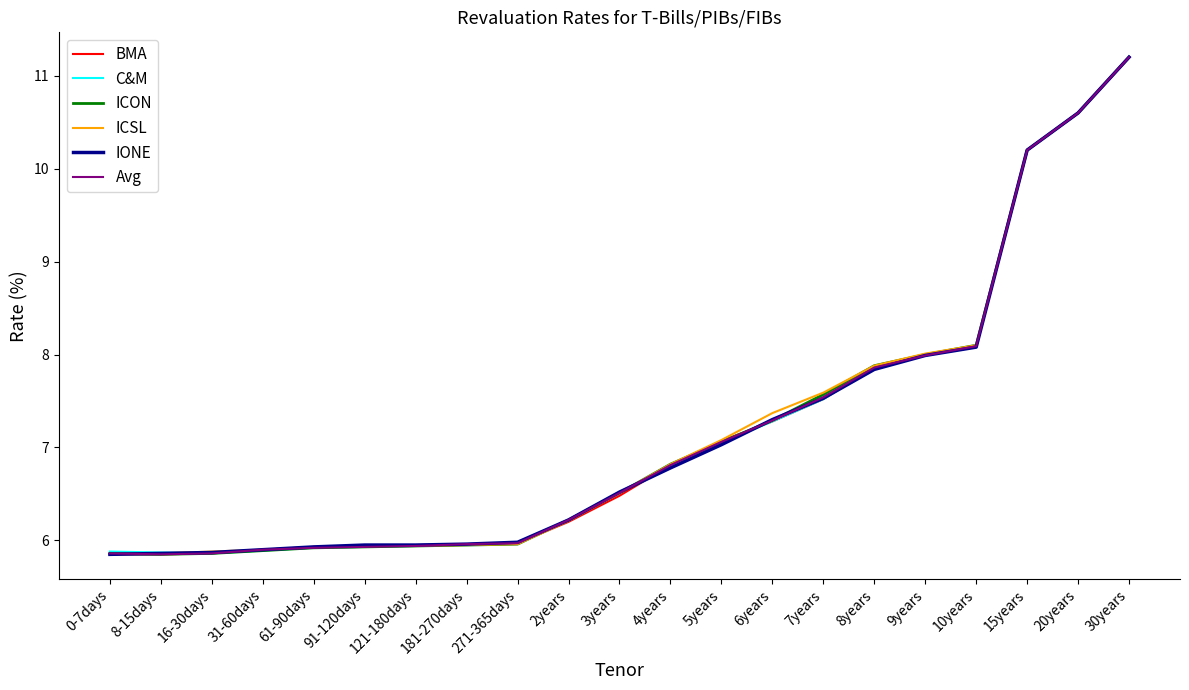

At which category is the sum across all series the highest?

30years